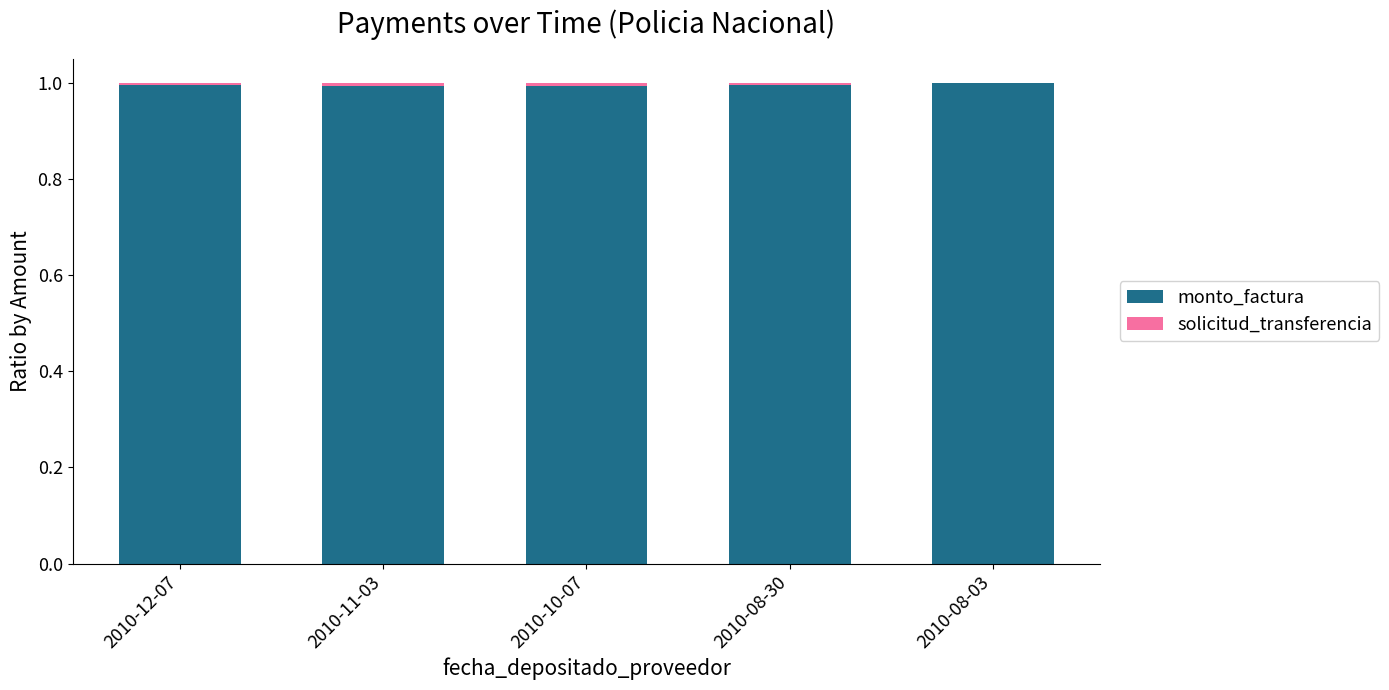

The value of monto_factura at 2010-10-07 is 1.0. True or false?

True